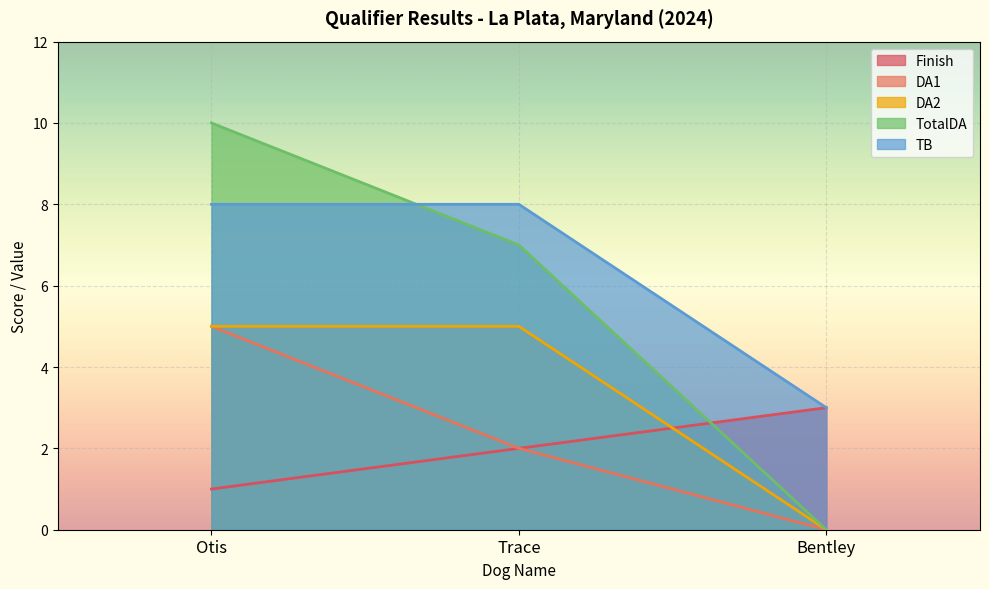

What is the highest value of the DA2 series?

5